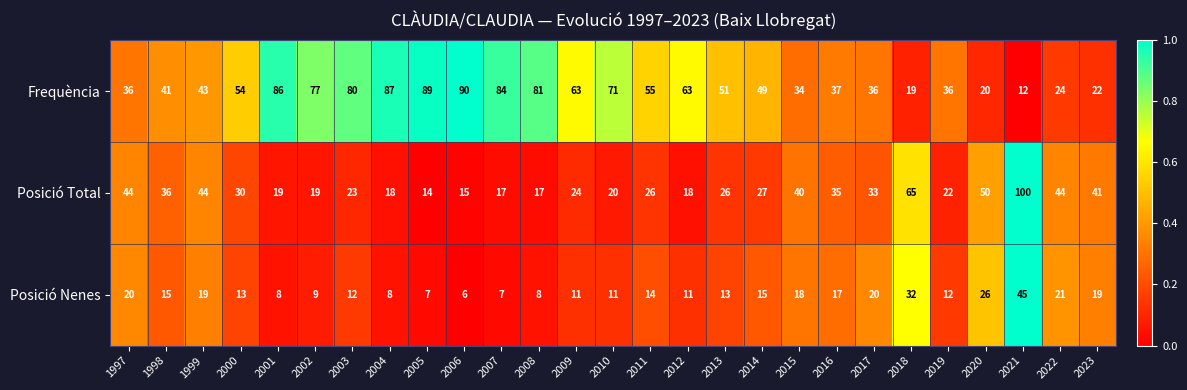

What is the spread (max minus min) of values at 2019?

24